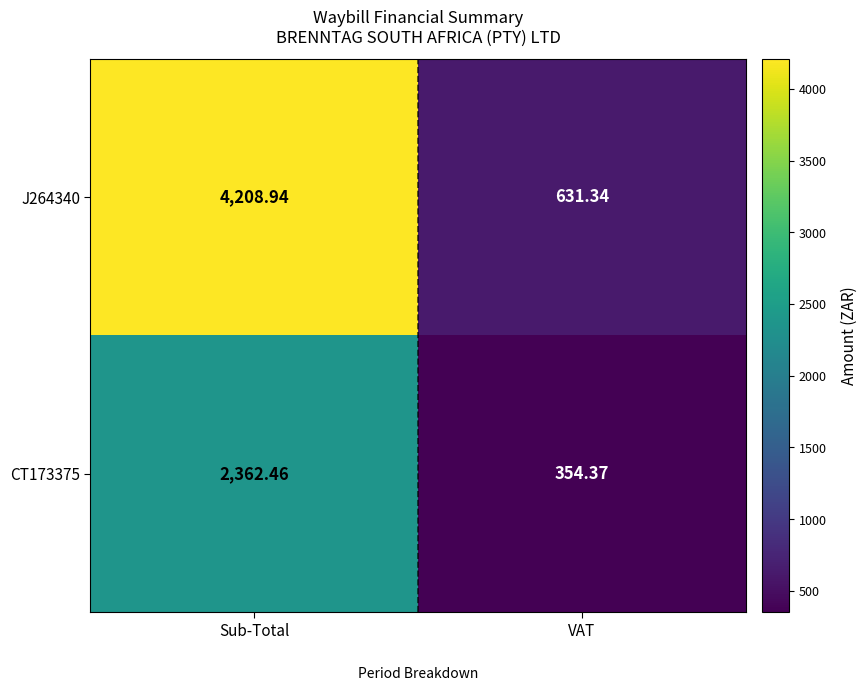

At which label is J264340 closest to 2420?

VAT